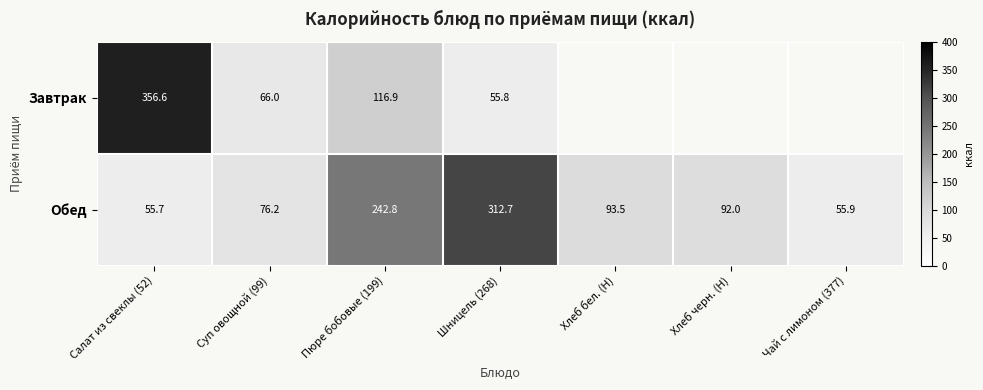

Rank the series at Пюре бобовые (199) from highest to lowest value.

Обед, Завтрак